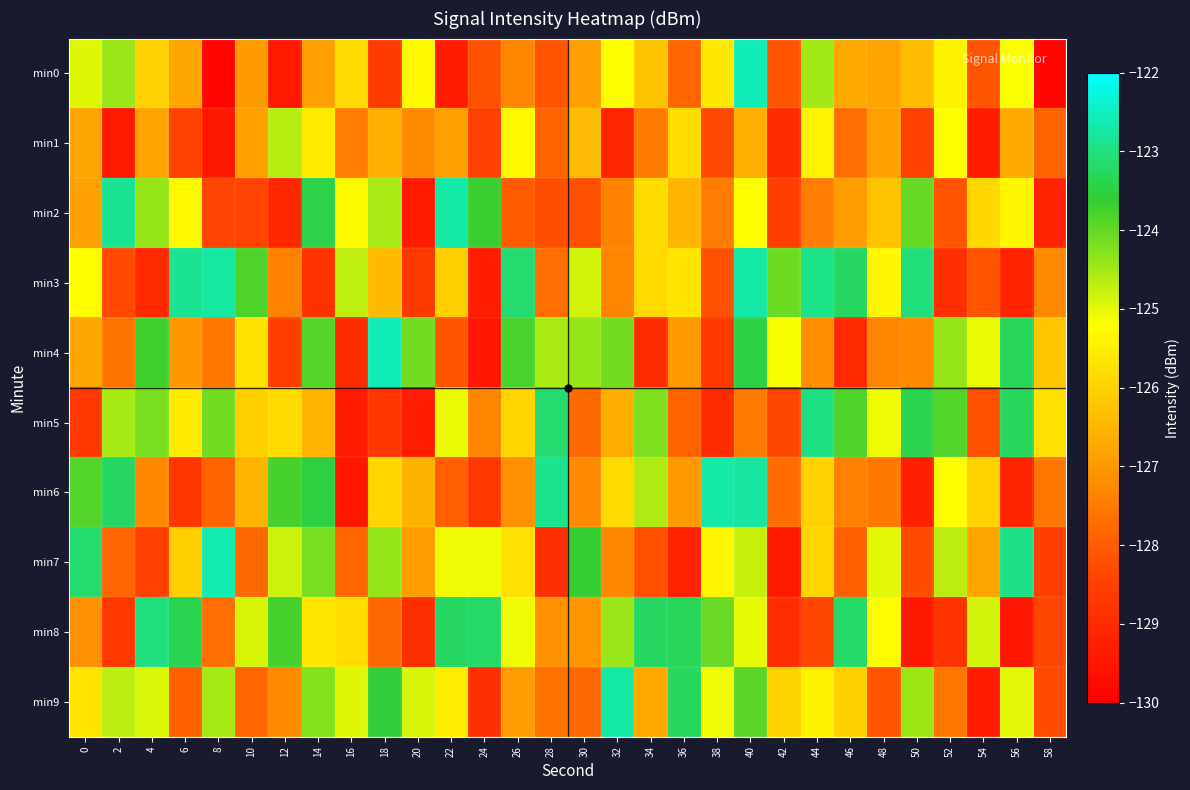

Rank the series by their maximum value, from lowest to highest.

min1, min8, min5, min3, min2, min6, min9, min7, min4, min0